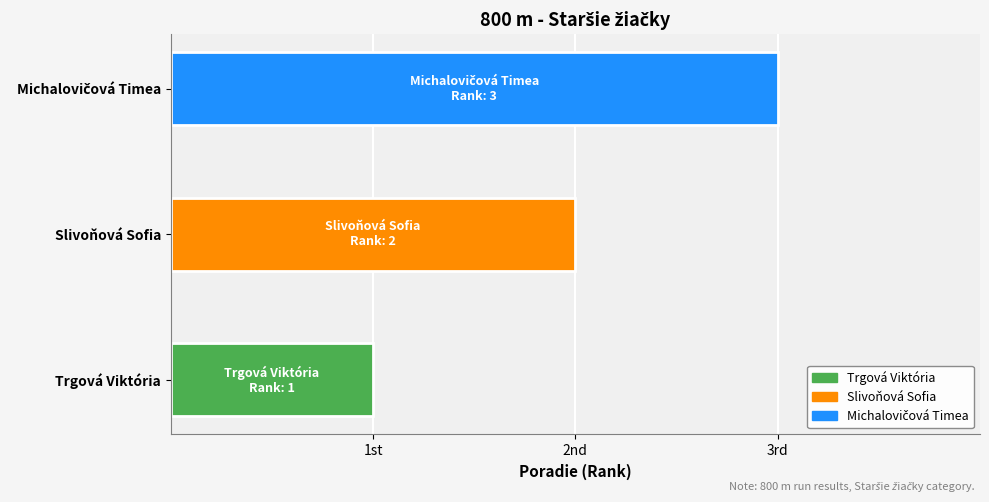

What position from the right is Michalovičová Timea?

1